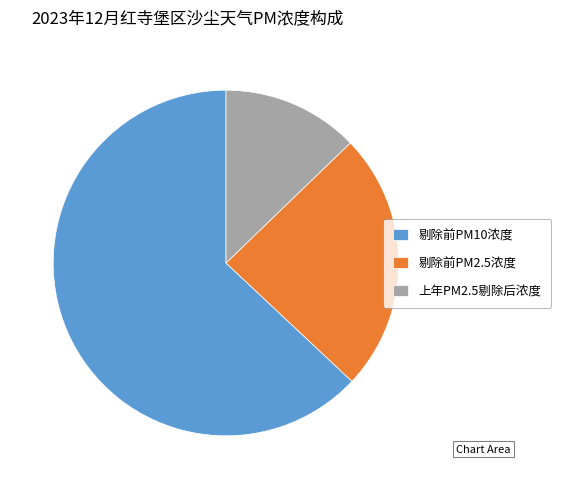

Does 上年PM2.5剔除后浓度 represent more than half of the total?

No